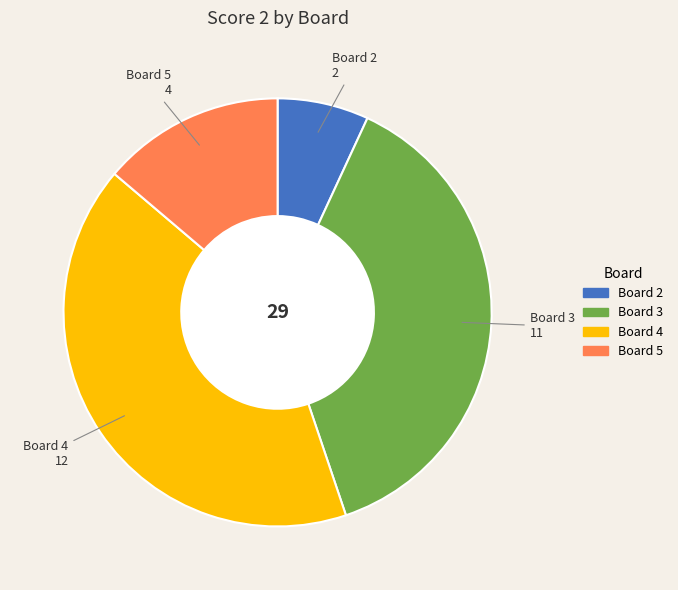

Does any single category account for the majority?

No